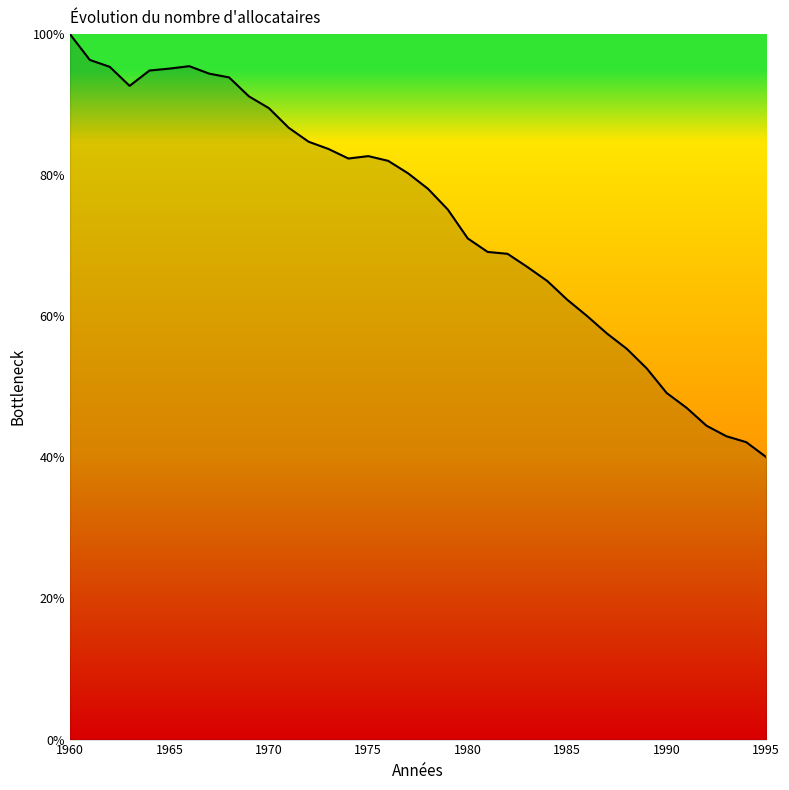

What is the greatest value displayed?

100.0